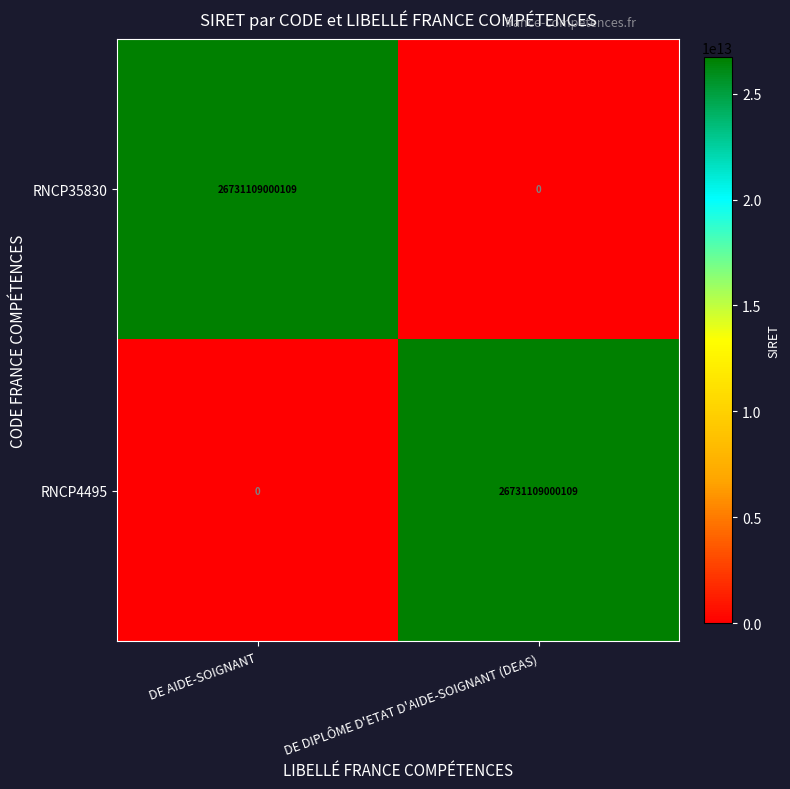

What is the spread (max minus min) of values at DE AIDE-SOIGNANT?

26731109000109